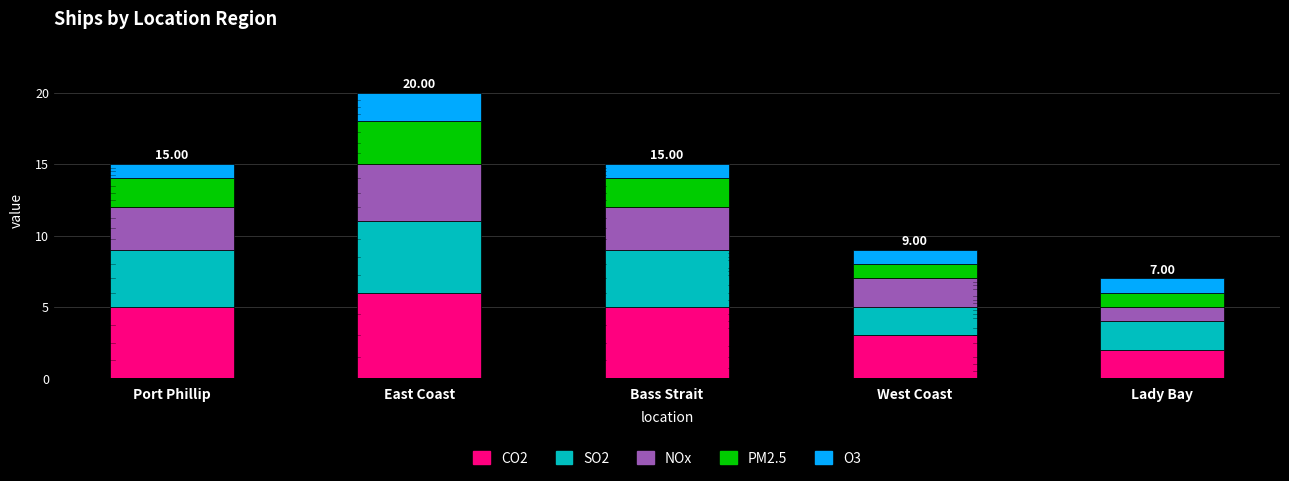

The CO2 series shows 2 at Port Phillip. True or false?

False